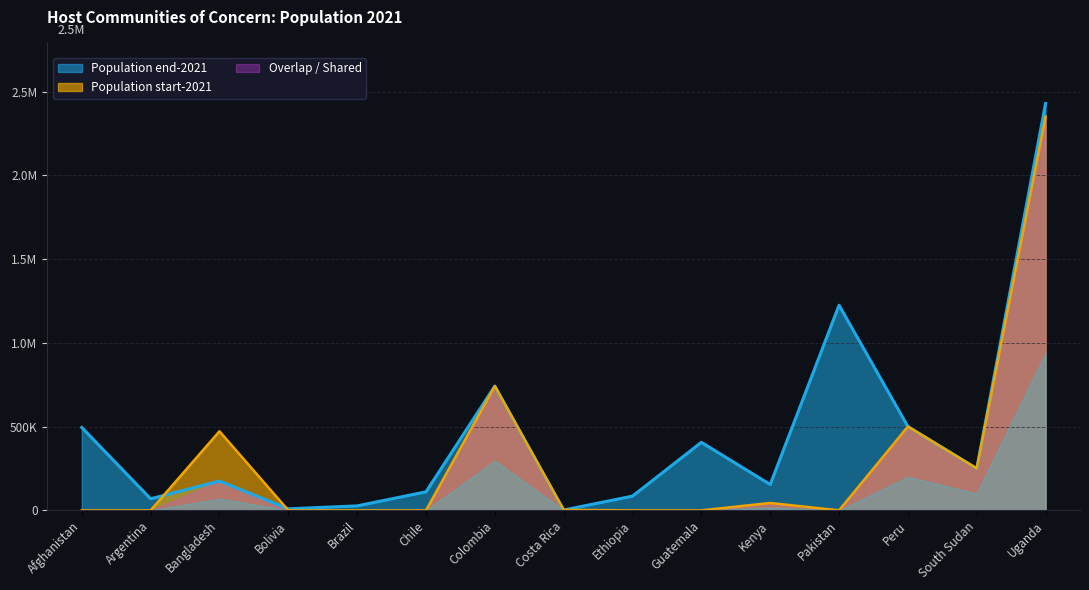

At which category is the sum across all series the highest?

Uganda